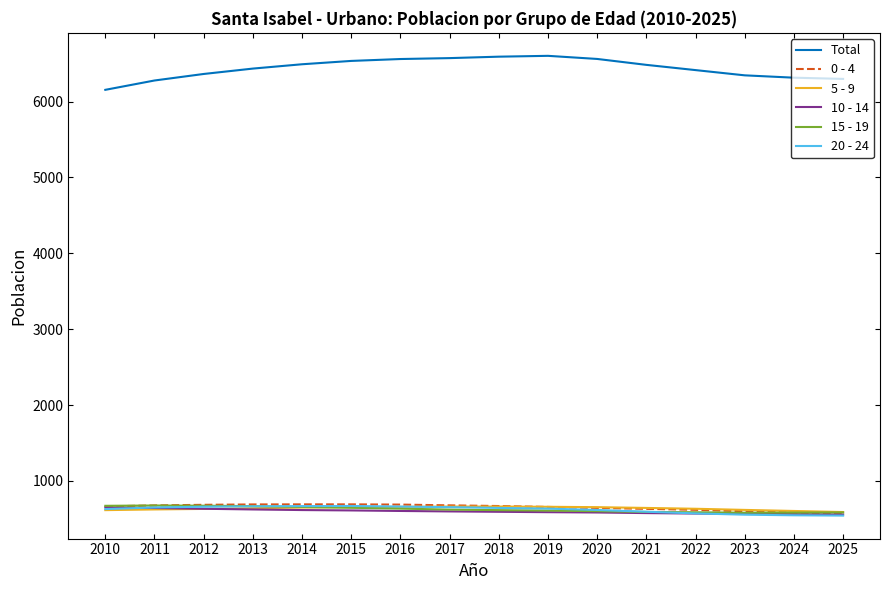

True or false: 10 - 14 and Total cross at least once.

False